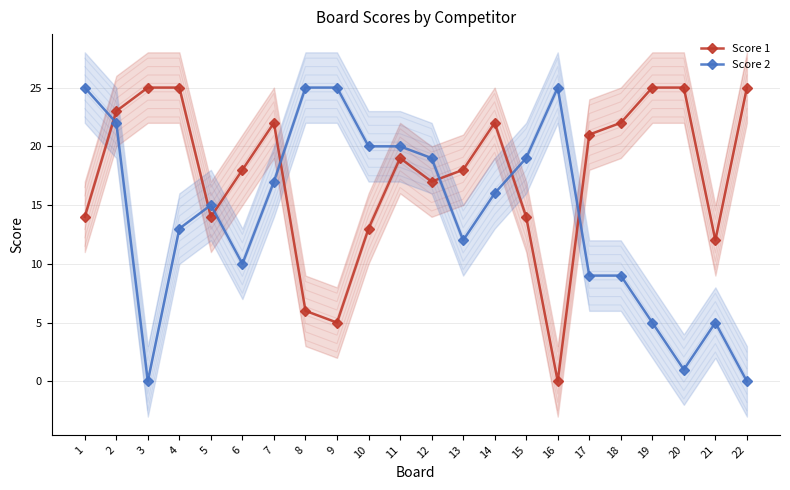

Reading right to left, extract all data points from this chart.

Score 1: 25	12	25	25	22	21	0	14	22	18	17	19	13	5	6	22	18	14	25	25	23	14
Score 2: 0	5	1	5	9	9	25	19	16	12	19	20	20	25	25	17	10	15	13	0	22	25